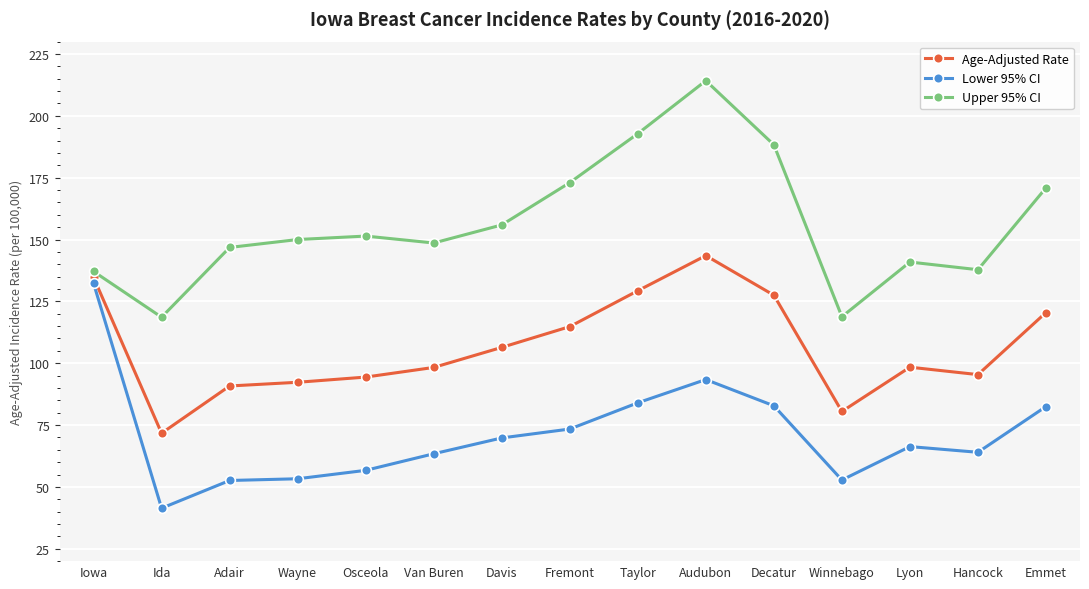

What are all the series names shown in the legend?

Age-Adjusted Rate, Lower 95% CI, Upper 95% CI